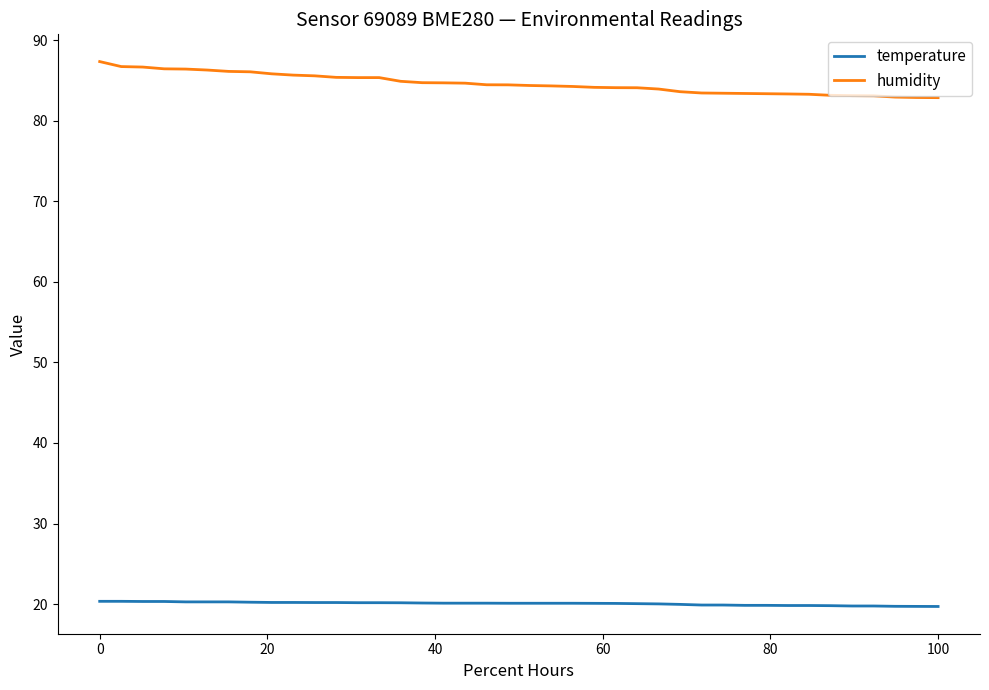

Which series has the largest range (max minus min)?

humidity